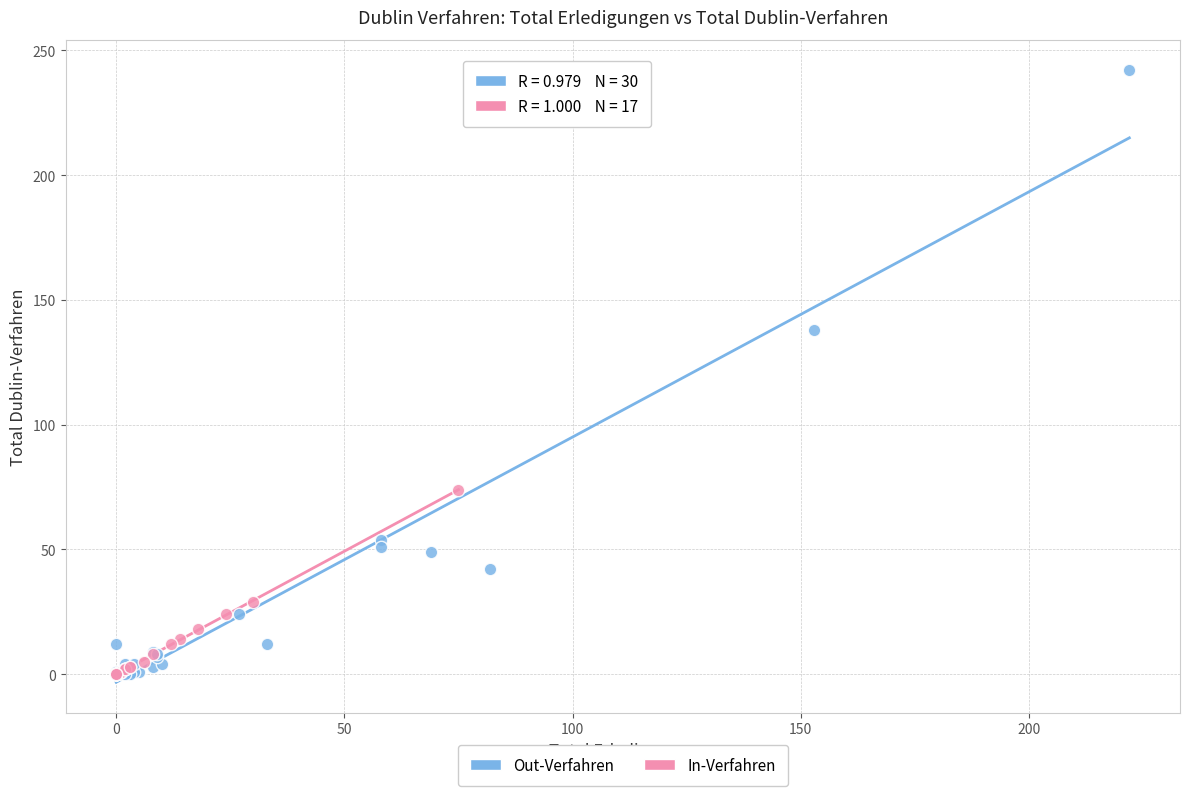

Which series reaches the maximum Y coordinate?

Out-Verfahren